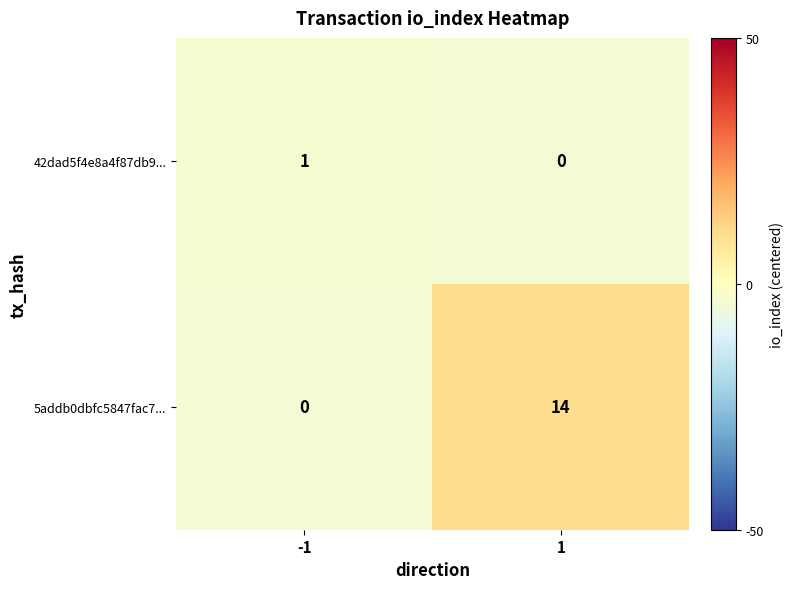

What is the total value across all series at 1?

14